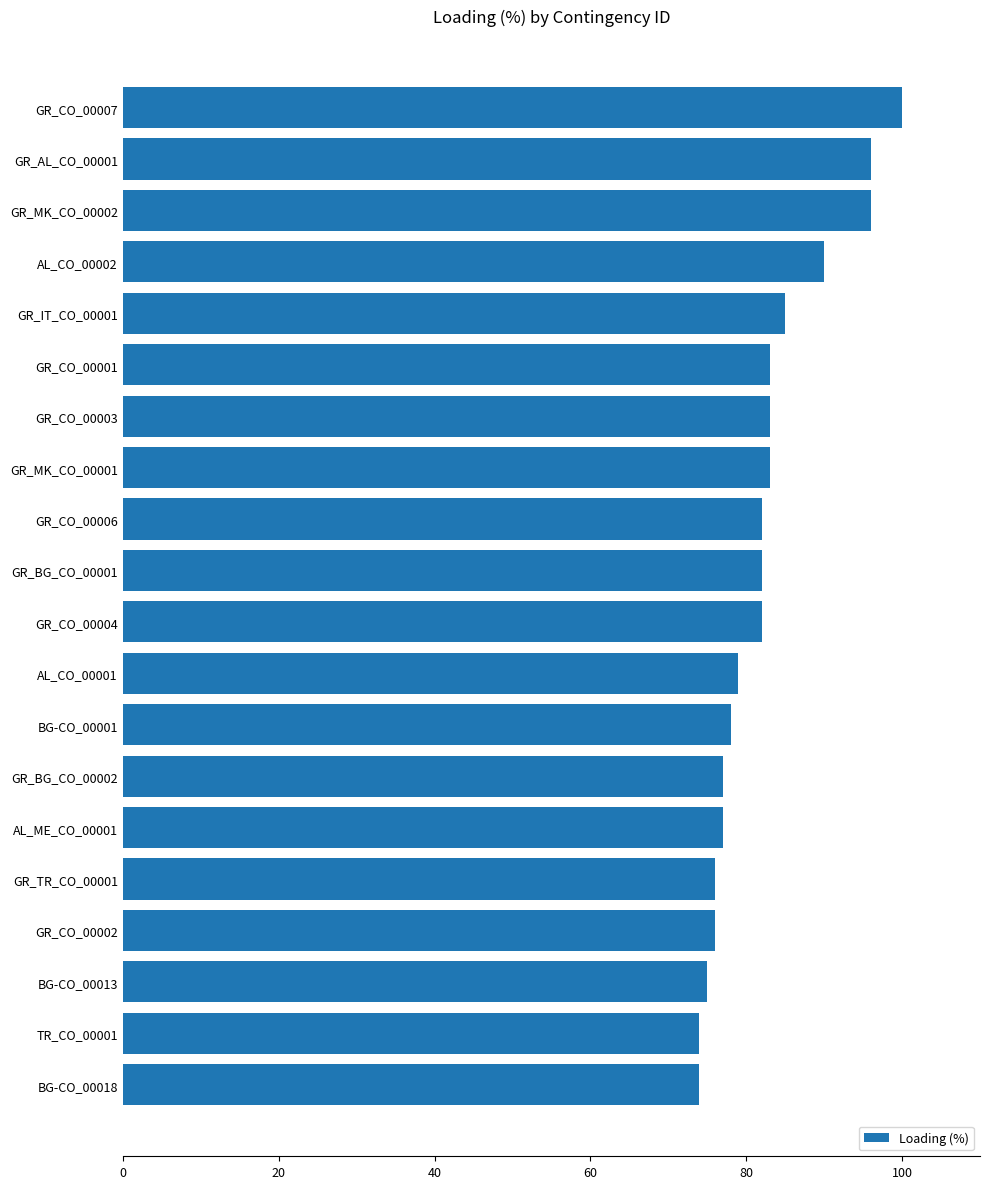

At which label is the value closest to 87?

GR_IT_CO_00001